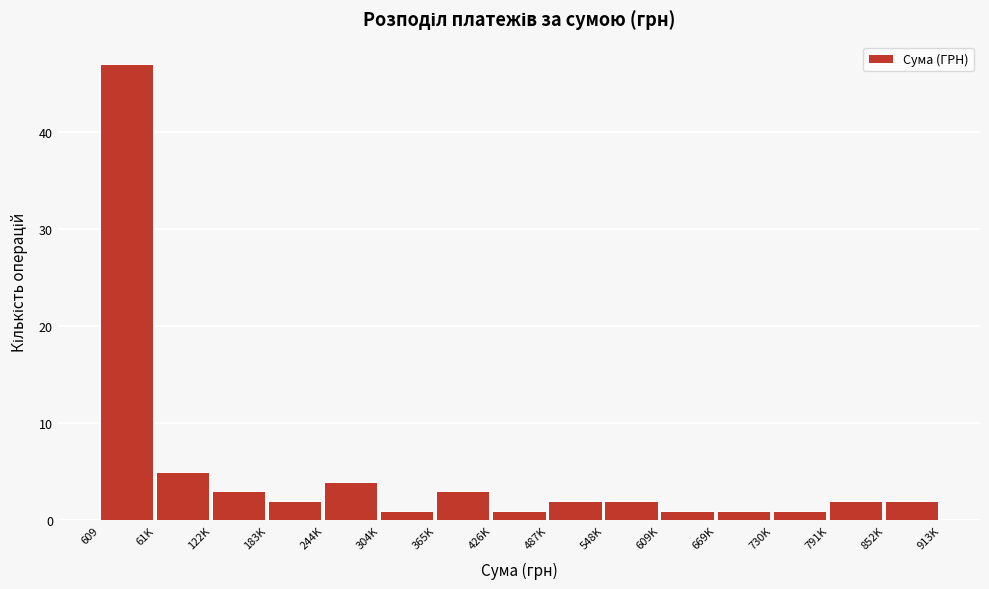

Reading left to right, extract all data points from this chart.

609=47	61K=5	122K=3	183K=2	244K=4	304K=1	365K=3	426K=1	487K=2	548K=2	609K=1	669K=1	730K=1	791K=2	852K=2